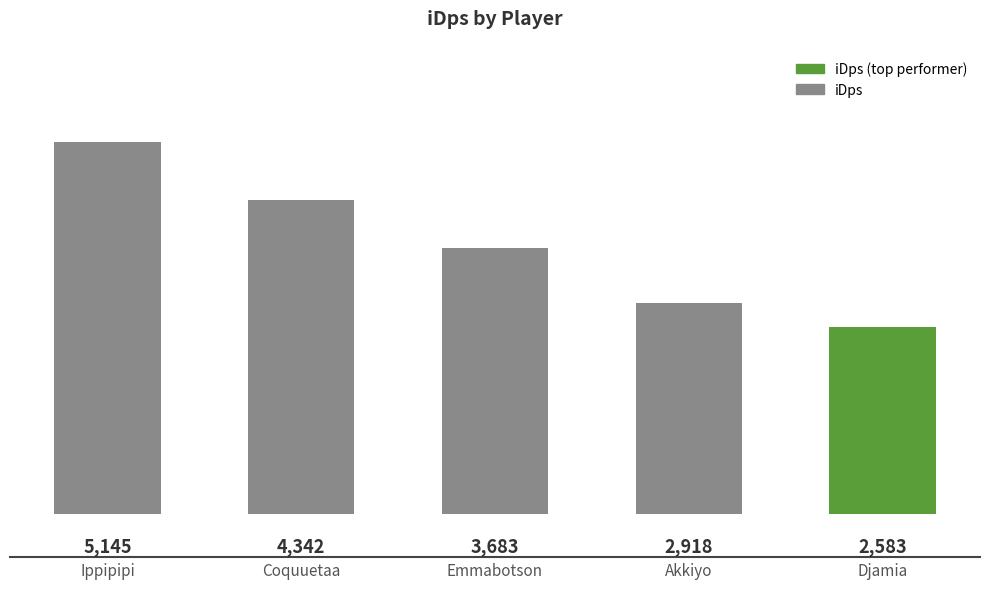

Rank the categories by value from highest to lowest.

Ippipipi, Coquuetaa, Emmabotson, Akkiyo, Djamia